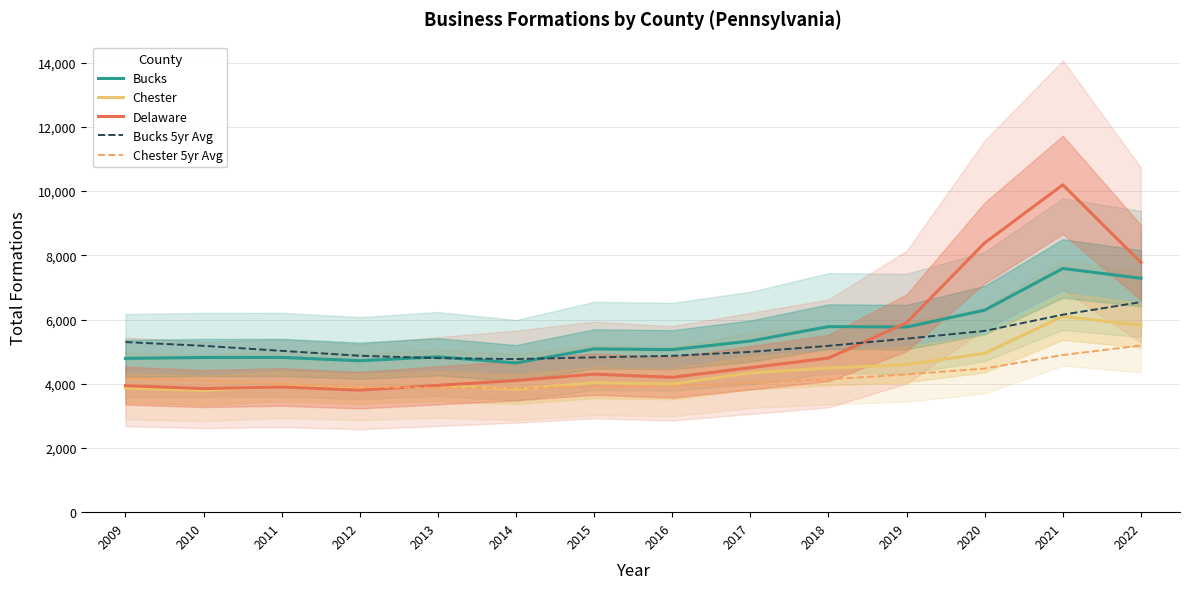

True or false: Bucks 5yr Avg and Delaware intersect in this chart.

True